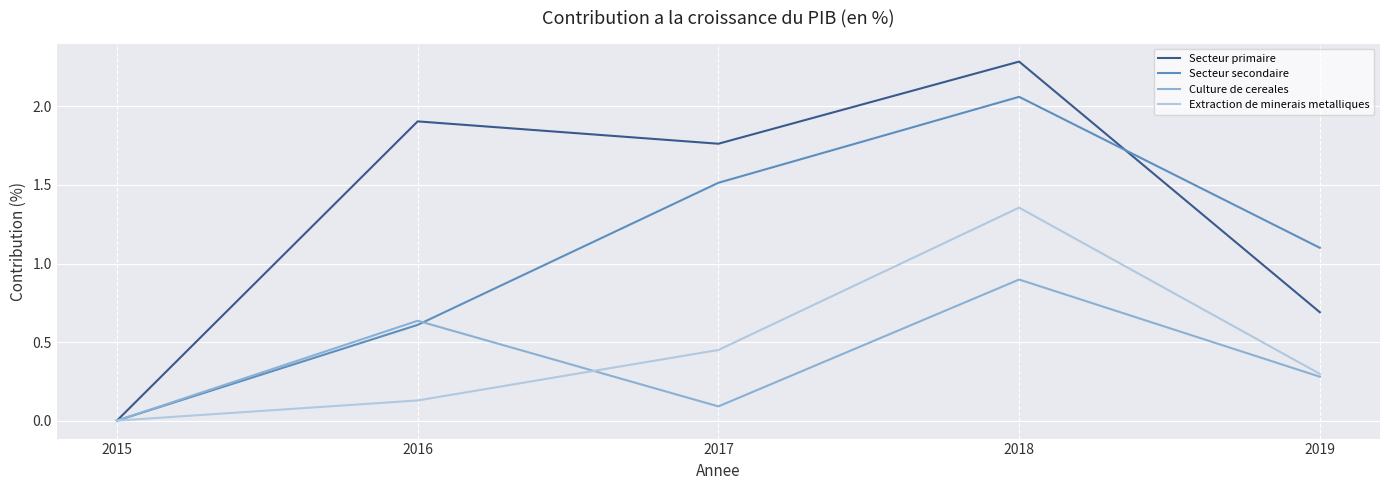

What are all the series names shown in the legend?

Secteur primaire, Secteur secondaire, Culture de cereales, Extraction de minerais metalliques